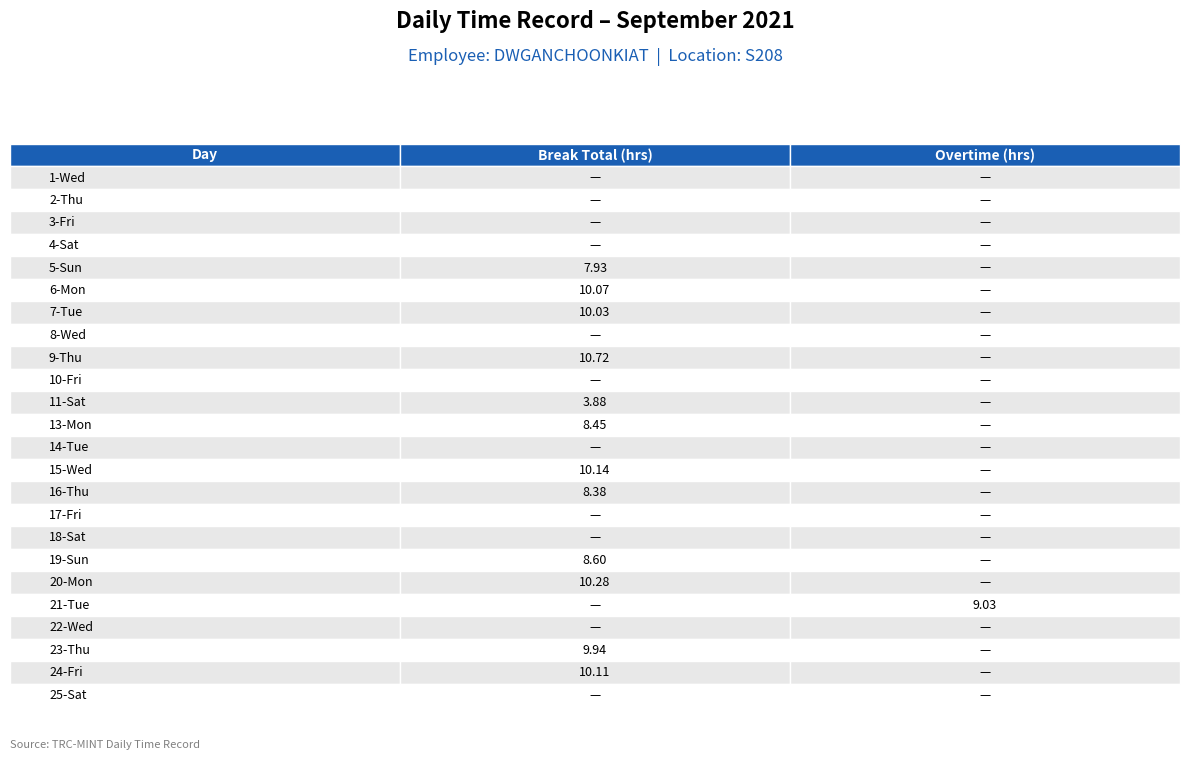

Reading left to right, list all the values displayed in this chart.

Break Total (hrs): 0.0	0.0	0.0	0.0	7.9	10.1	10.0	0.0	10.7	0.0	3.9	8.4	0.0	10.1	8.4	0.0	0.0	8.6	10.3	0.0	0.0	9.9	10.1	0.0
Overtime: 0.0	0.0	0.0	0.0	0.0	0.0	0.0	0.0	0.0	0.0	0.0	0.0	0.0	0.0	0.0	0.0	0.0	0.0	0.0	9.0	0.0	0.0	0.0	0.0